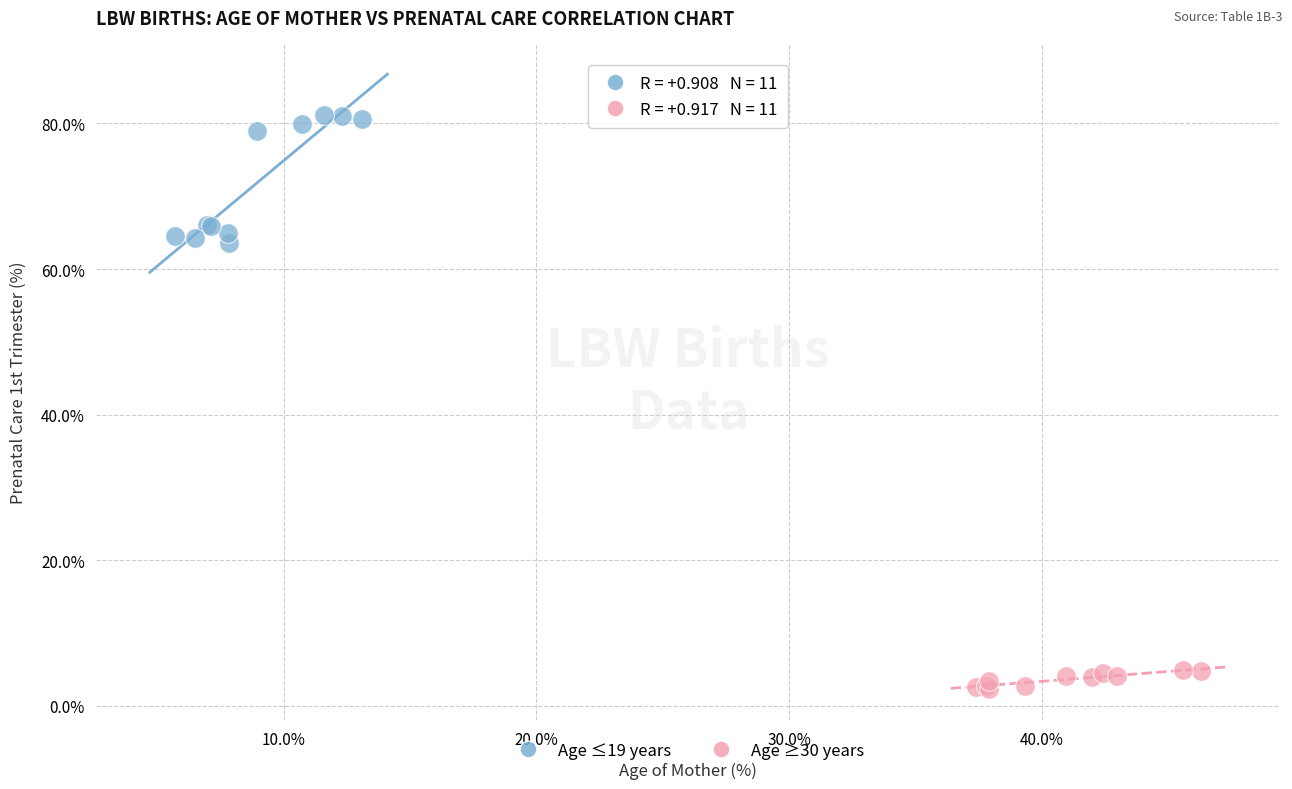

What are all the series names shown in the legend?

Age ≤19 years, Age ≥30 years